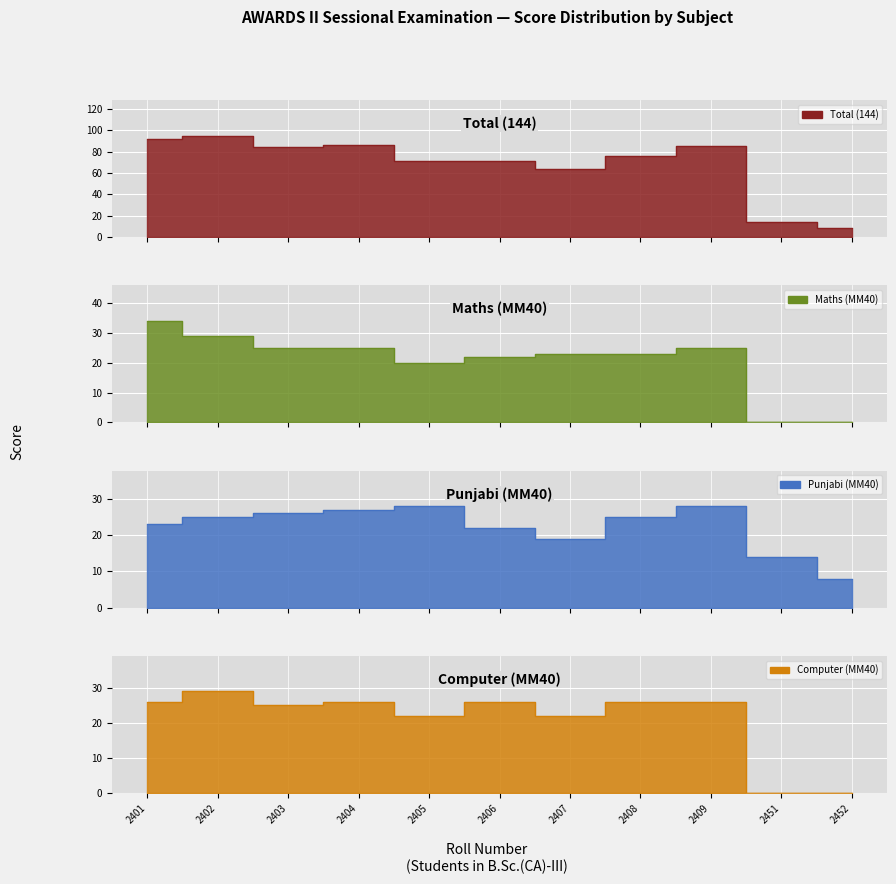

What is the value of the Maths (MM40) point at the 7th from the left?

23